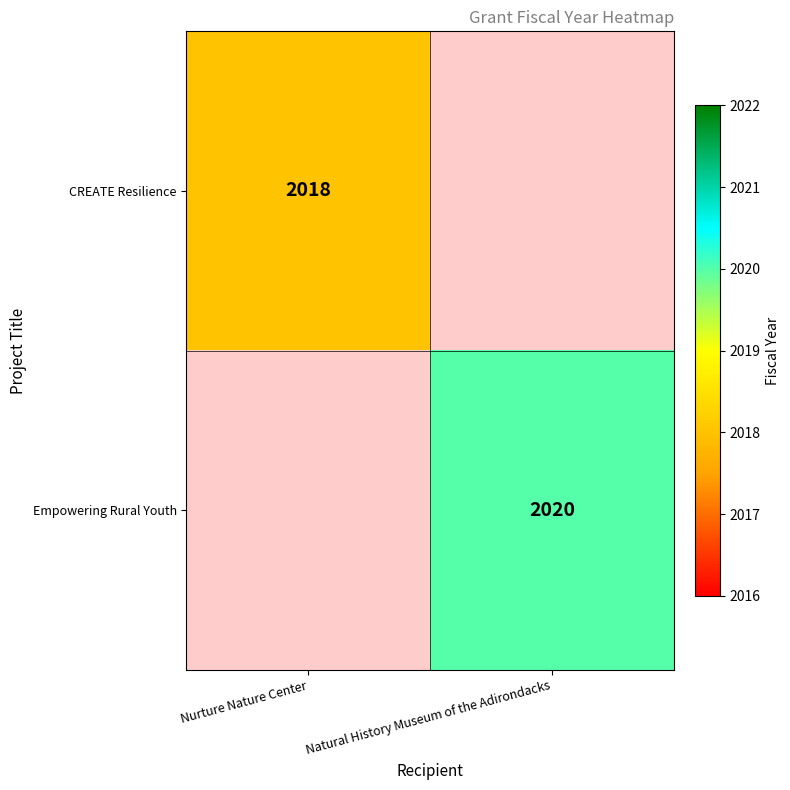

Is it true that CREATE Resilience equals 2018 at Nurture Nature Center?

True